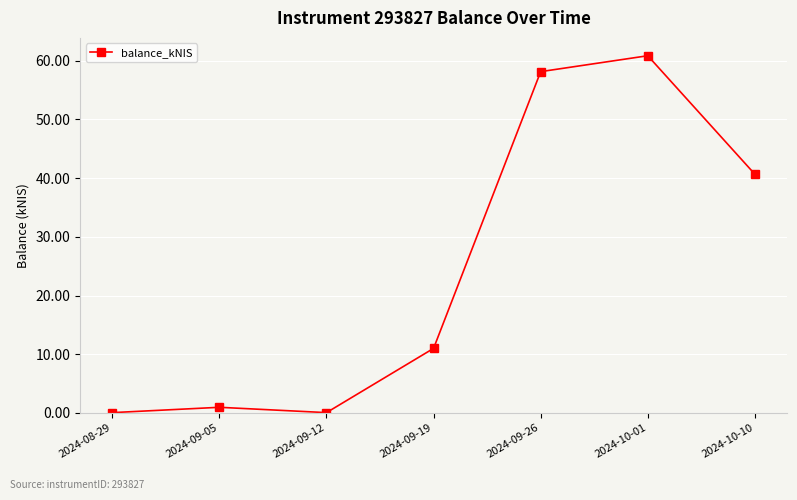

What is the label of the 5th point from the left?

2024-09-26